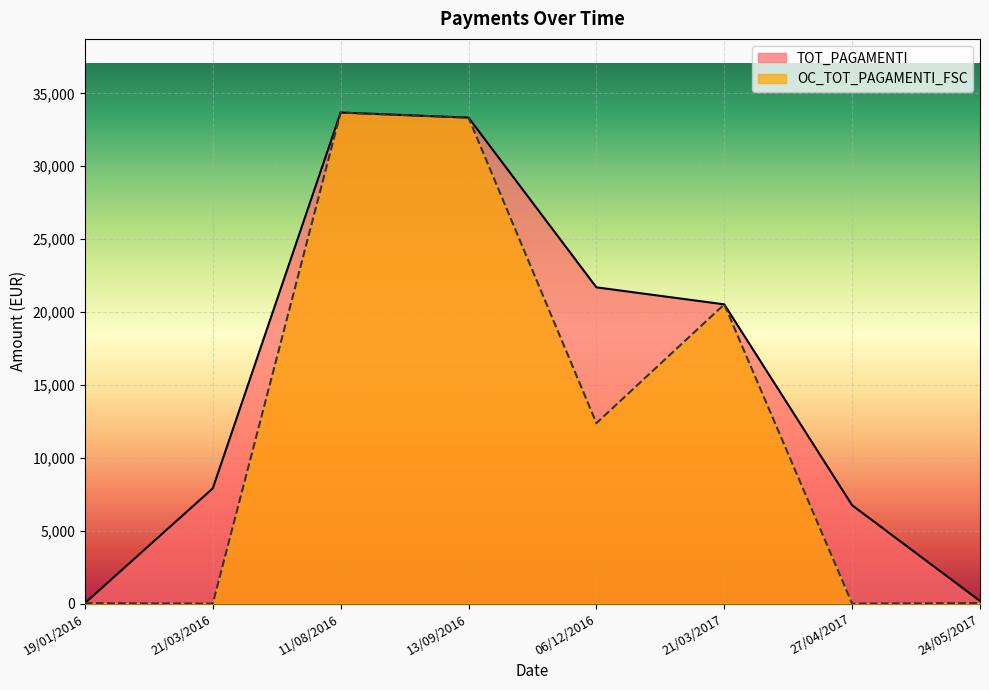

What are all the series names shown in the legend?

TOT_PAGAMENTI, OC_TOT_PAGAMENTI_FSC